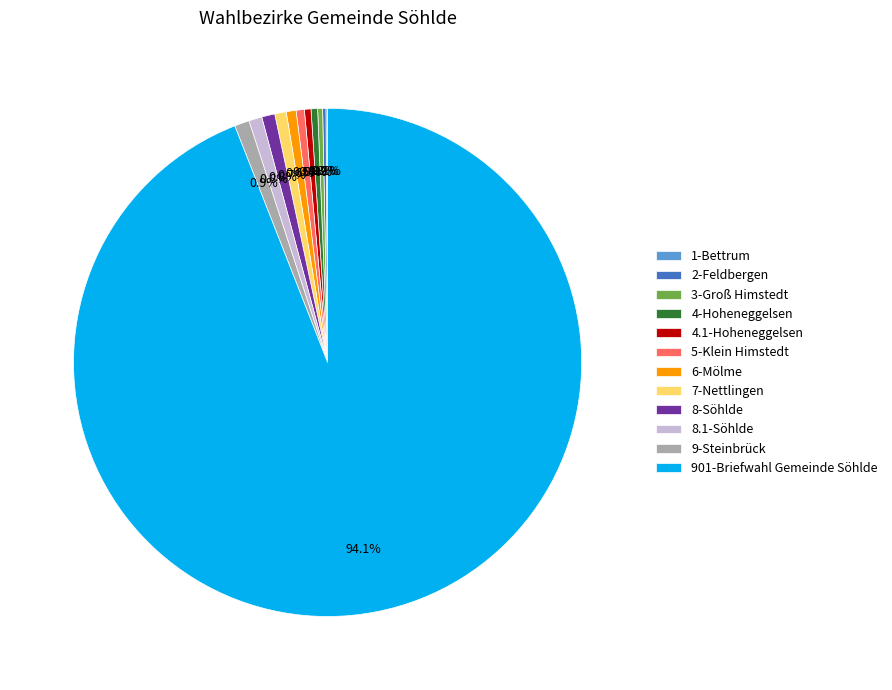

To the nearest percent, what is the combined percentage of 5-Klein Himstedt and 4.1-Hoheneggelsen?

1%